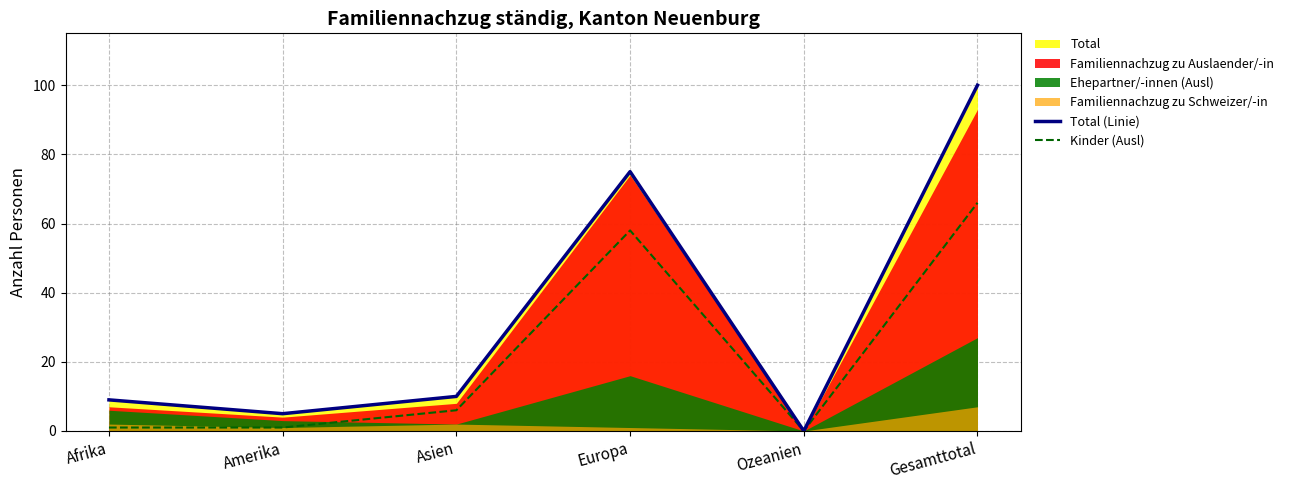

What is the label of the 6th point from the left?

Gesamttotal